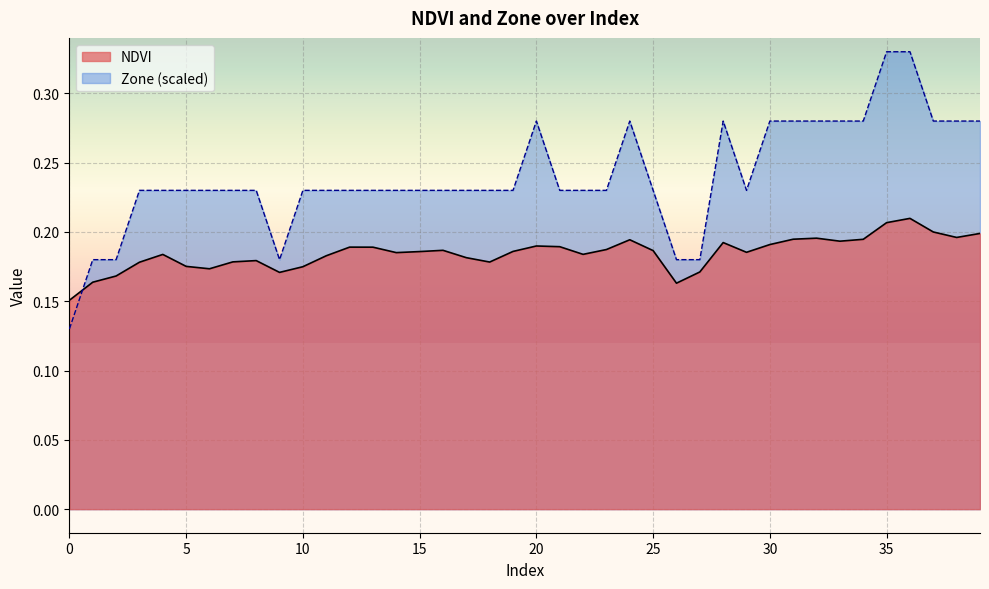

True or false: Zone has more than 0 interior local peaks.

True